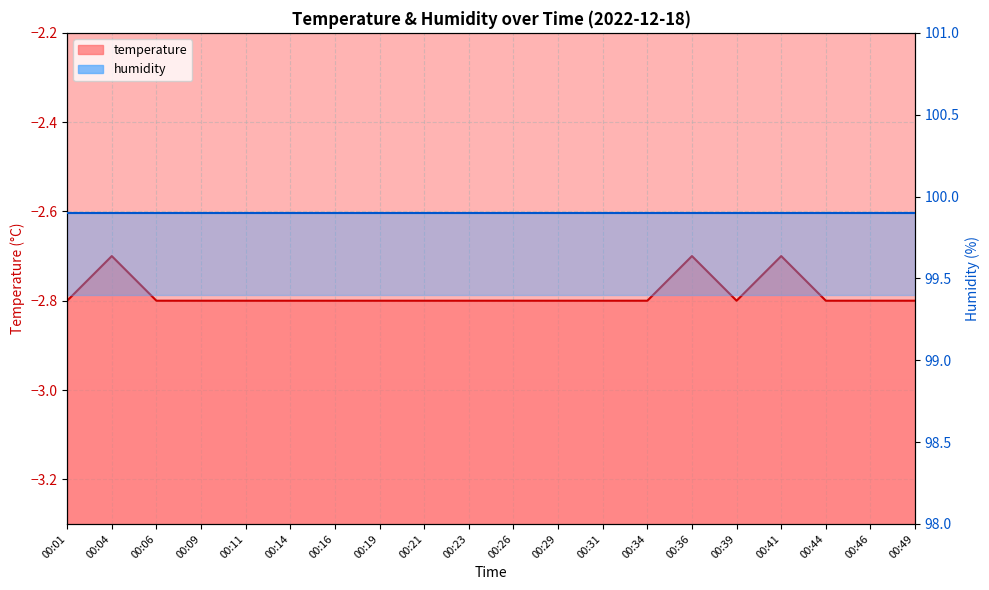

How many interior local valleys (lower than both neighbors) does the data have?

1